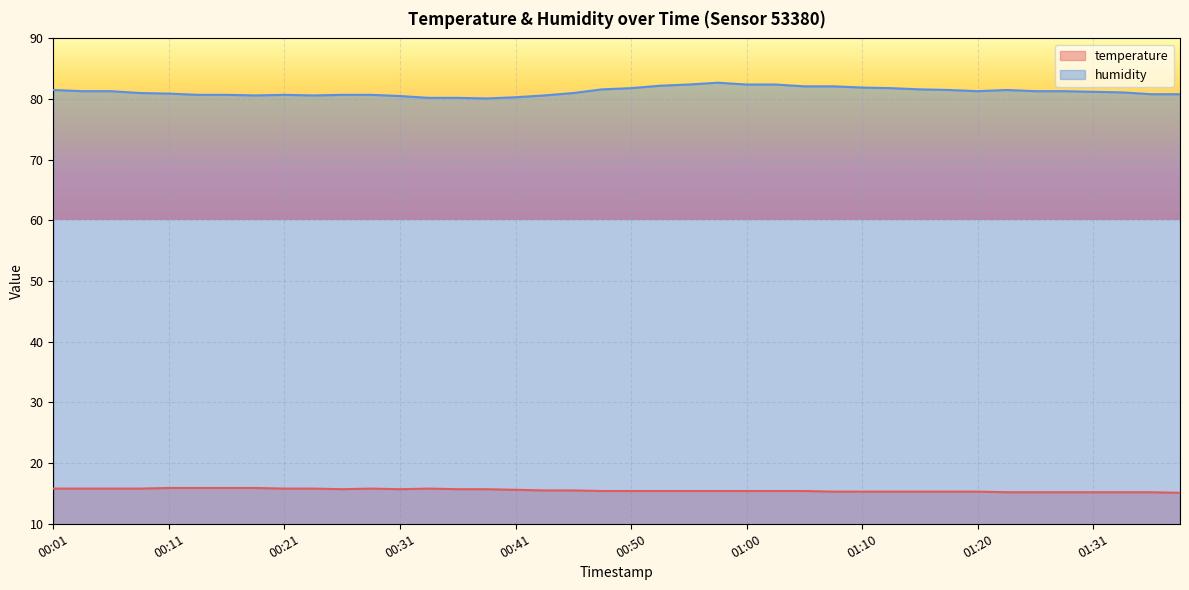

The value of temperature at 00:55 is 15.4. True or false?

True